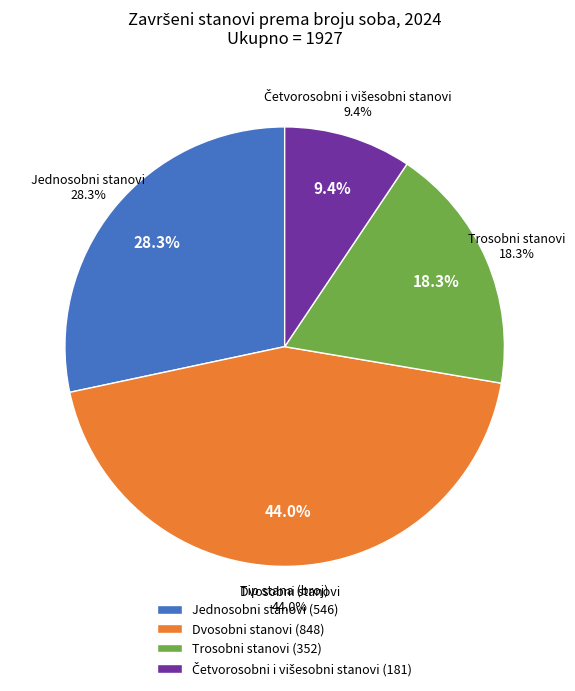

To the nearest percent, what is the combined percentage of Trosobni stanovi and Četvorosobni i višesobni stanovi?

28%